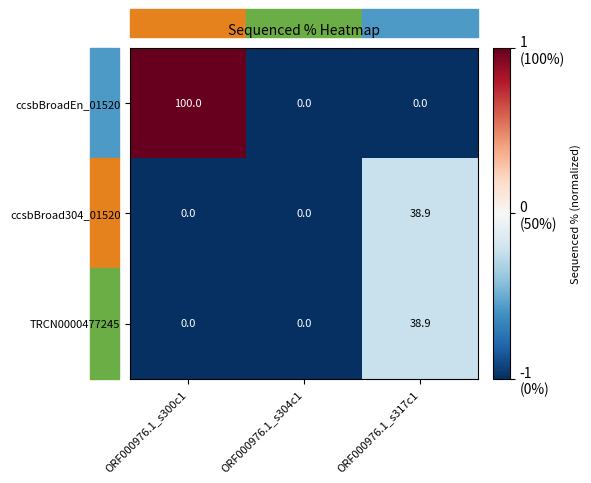

The ccsbBroadEn_01520 series shows 100.0 at ORF000976.1_s300c1. True or false?

True